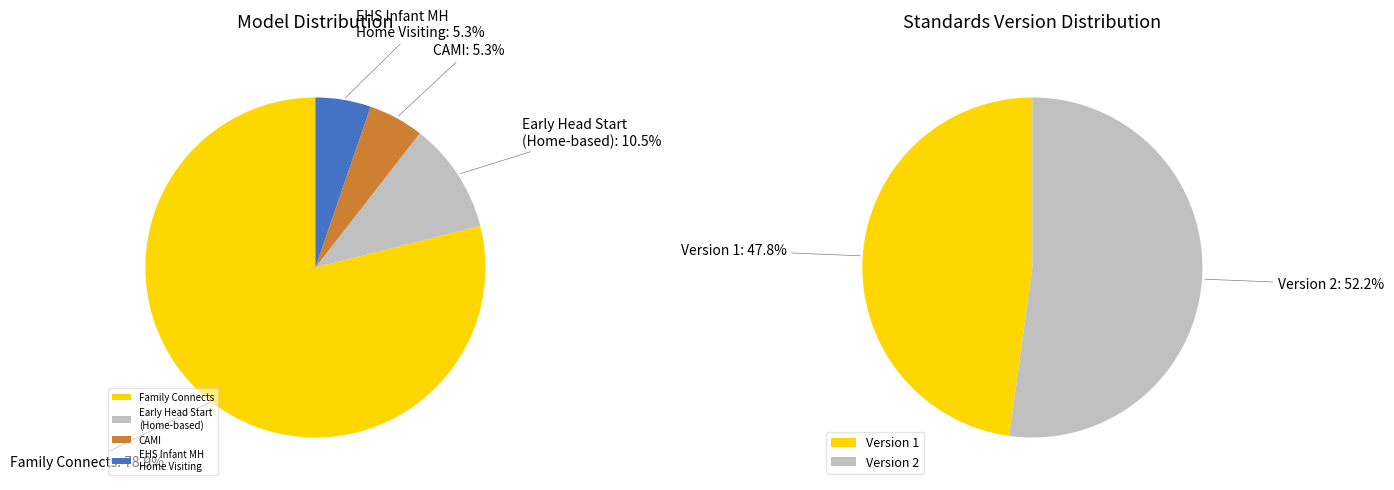

What percentage is the Family Connects slice, to the nearest percent?

79%